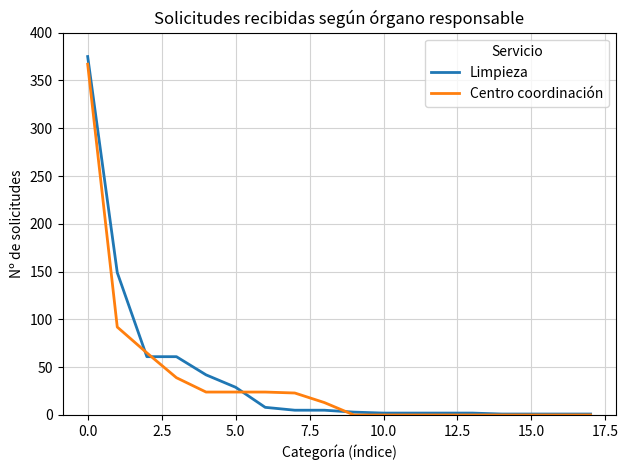

How many lines are shown in the chart?

2